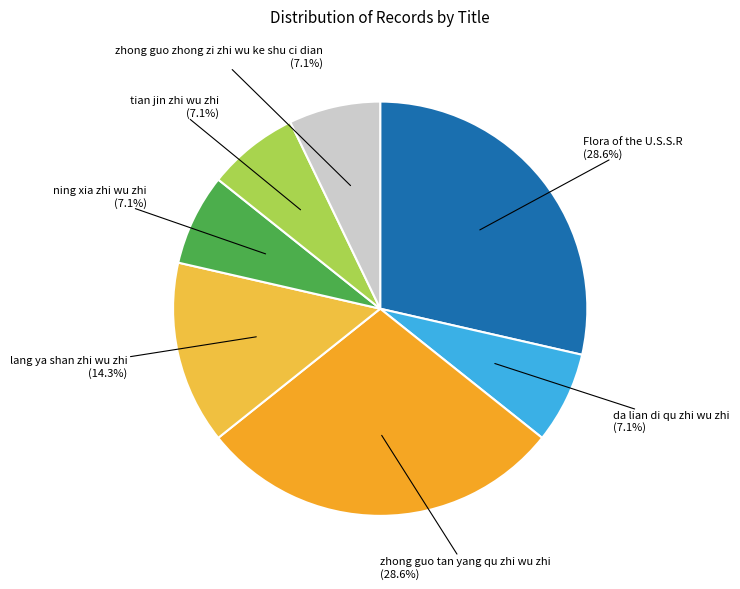

To the nearest percent, what is the combined percentage of Flora of the U.S.S.R and lang ya shan zhi wu zhi?

43%